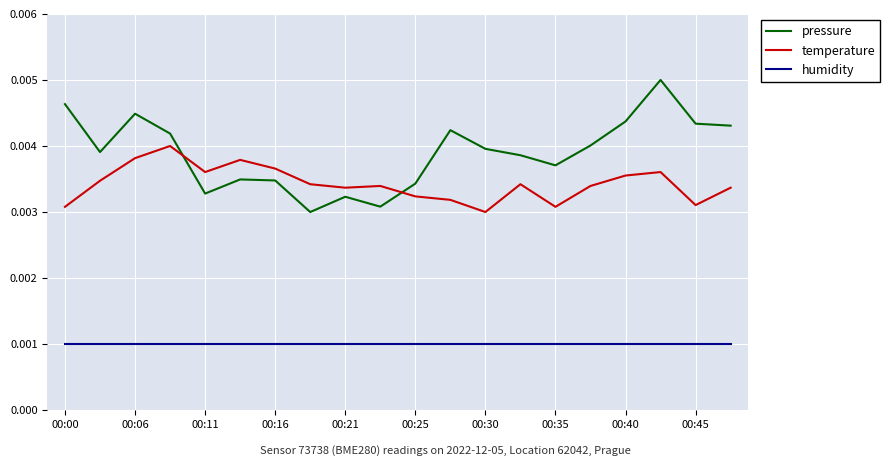

True or false: humidity and temperature intersect in this chart.

False